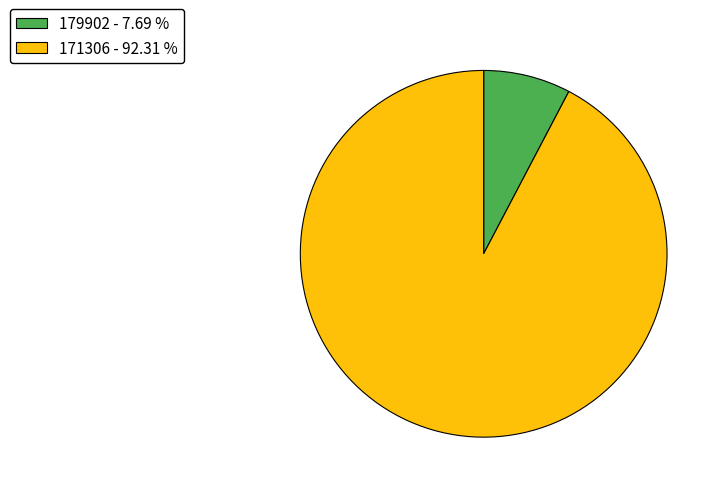

Is 171306 - 92.31 % the majority of the pie?

Yes